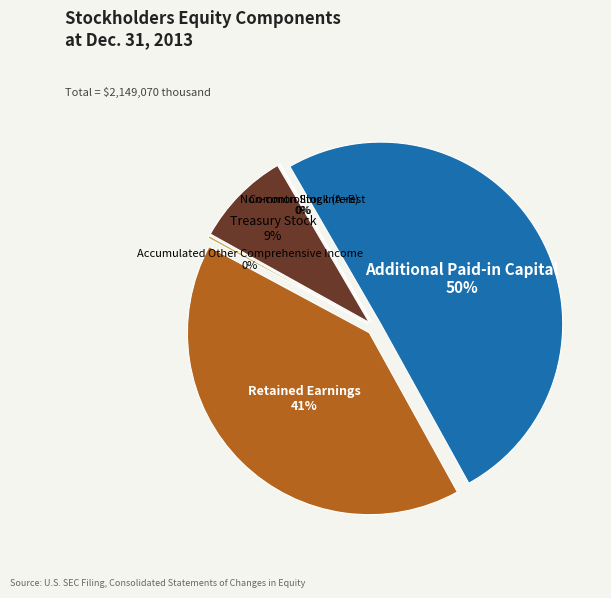

How many slices are in this pie chart?

6